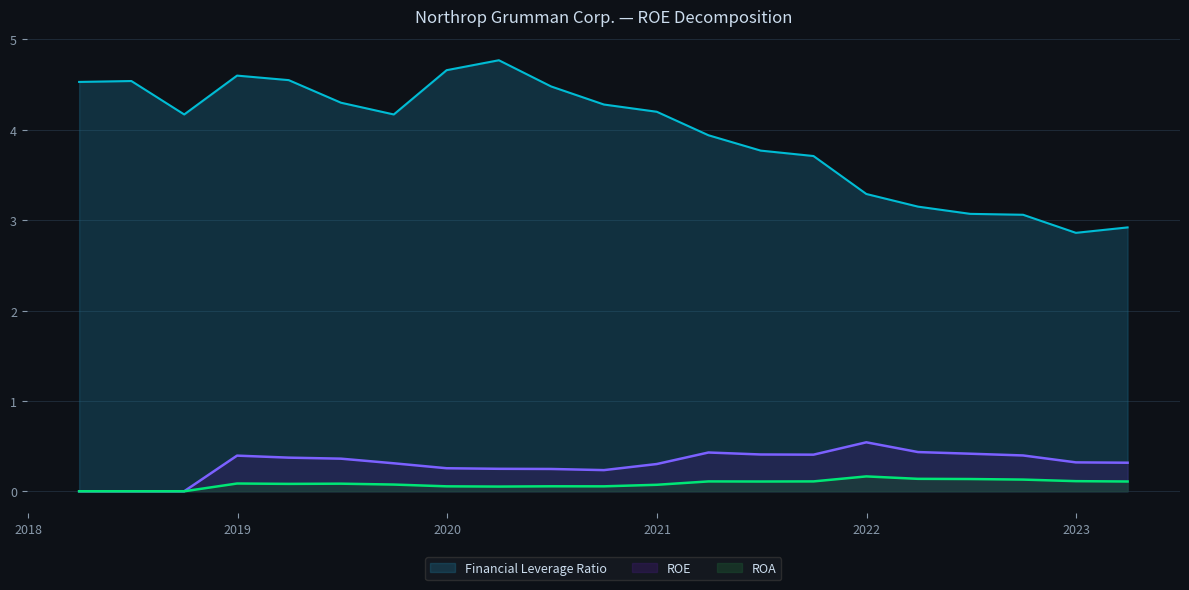

What is the value of the Financial Leverage Ratio point at the 3rd from the left?

4.2